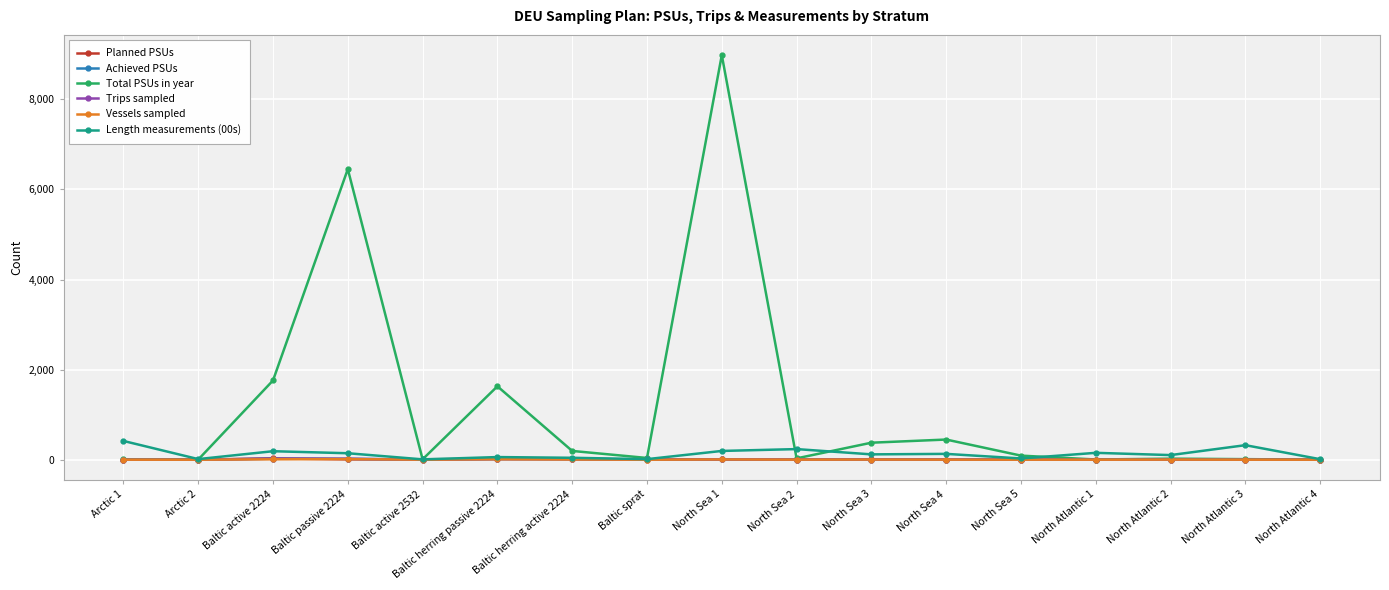

True or false: Total PSUs in year has a value of 6451 at Baltic passive 2224.

True